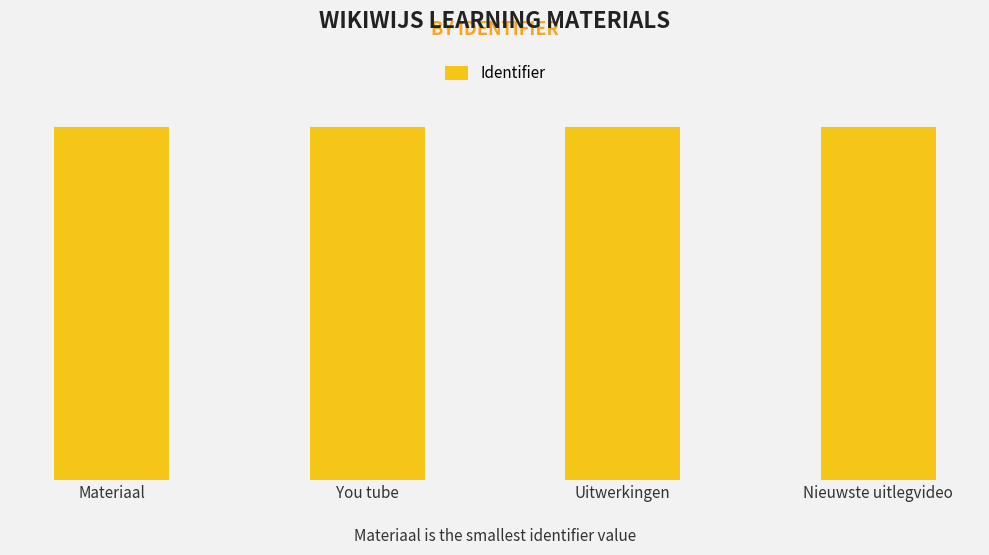

Is it true that the value at Nieuwste uitlegvideo is 7564211?

True